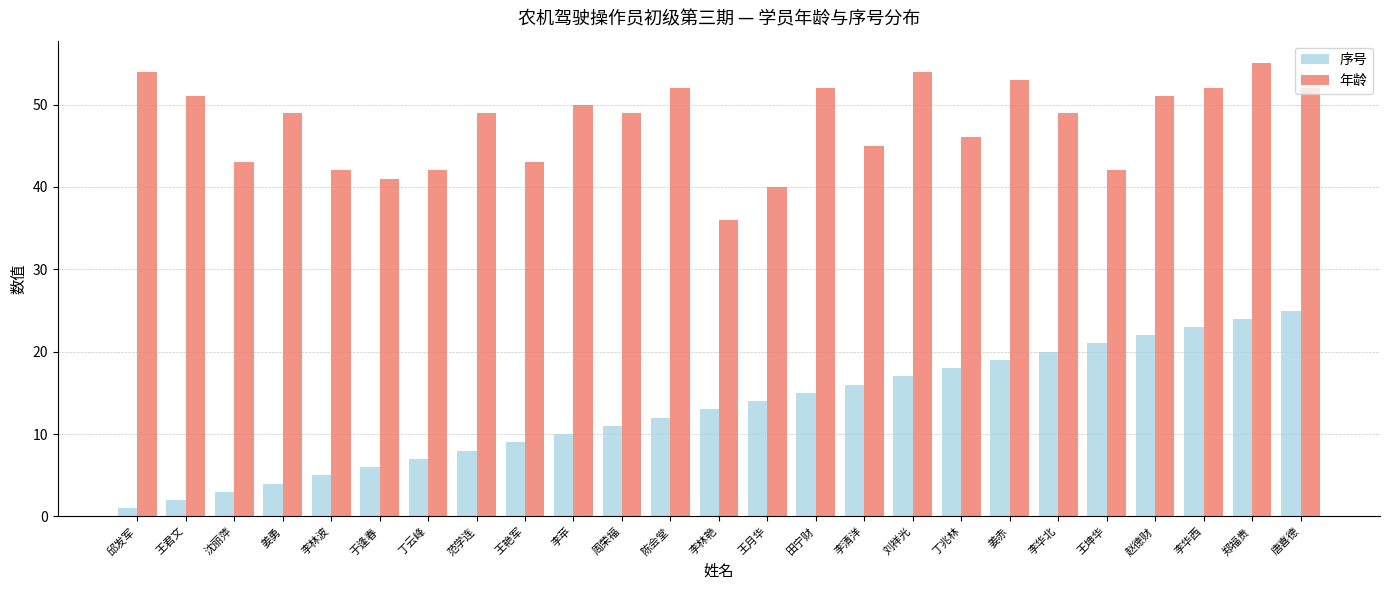

What is the average value of the 年龄 series?

48